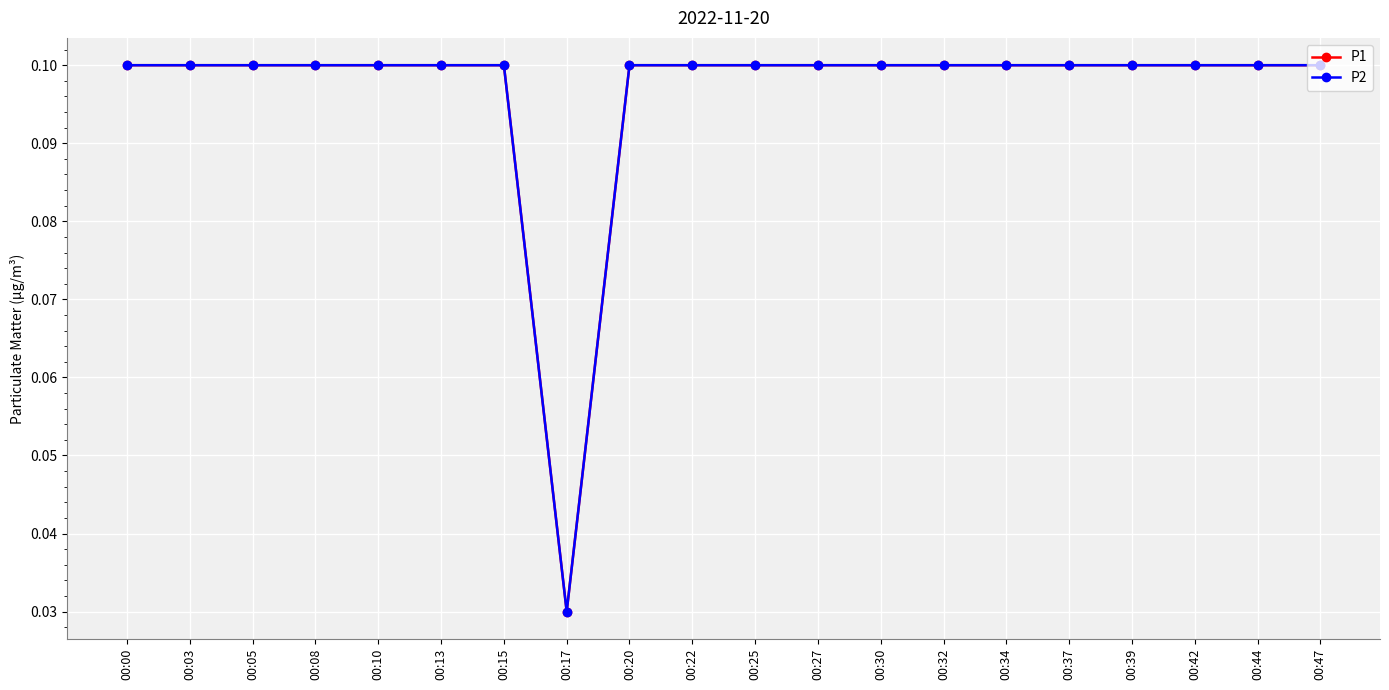

True or false: P1 has more than 2 points higher than both neighbors.

False